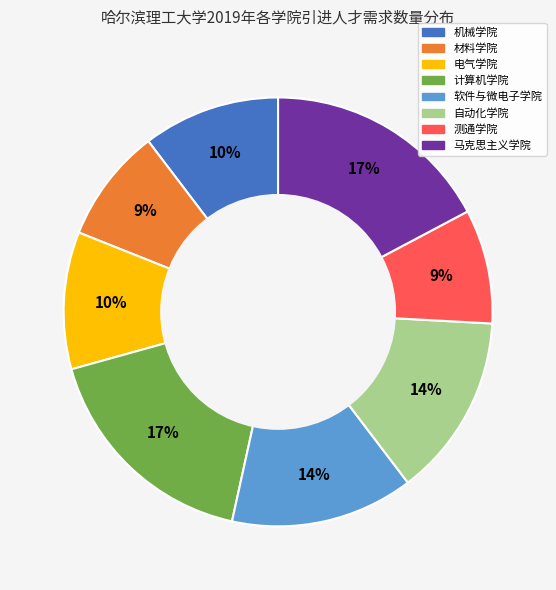

To the nearest percent, what portion does 计算机学院 represent?

17%